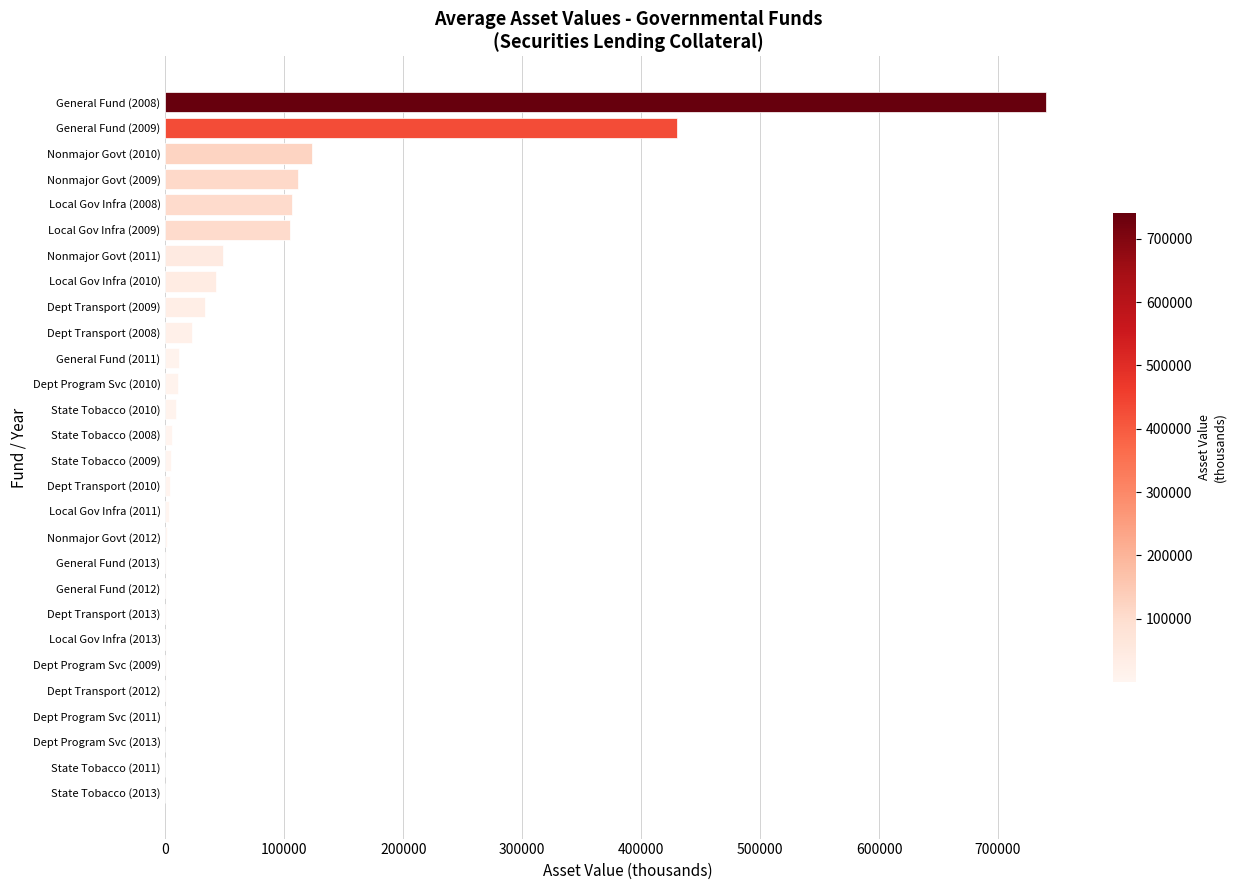

What is the change in value from Nonmajor Govt (2010) to Local Gov Infra (2010)?

-80503